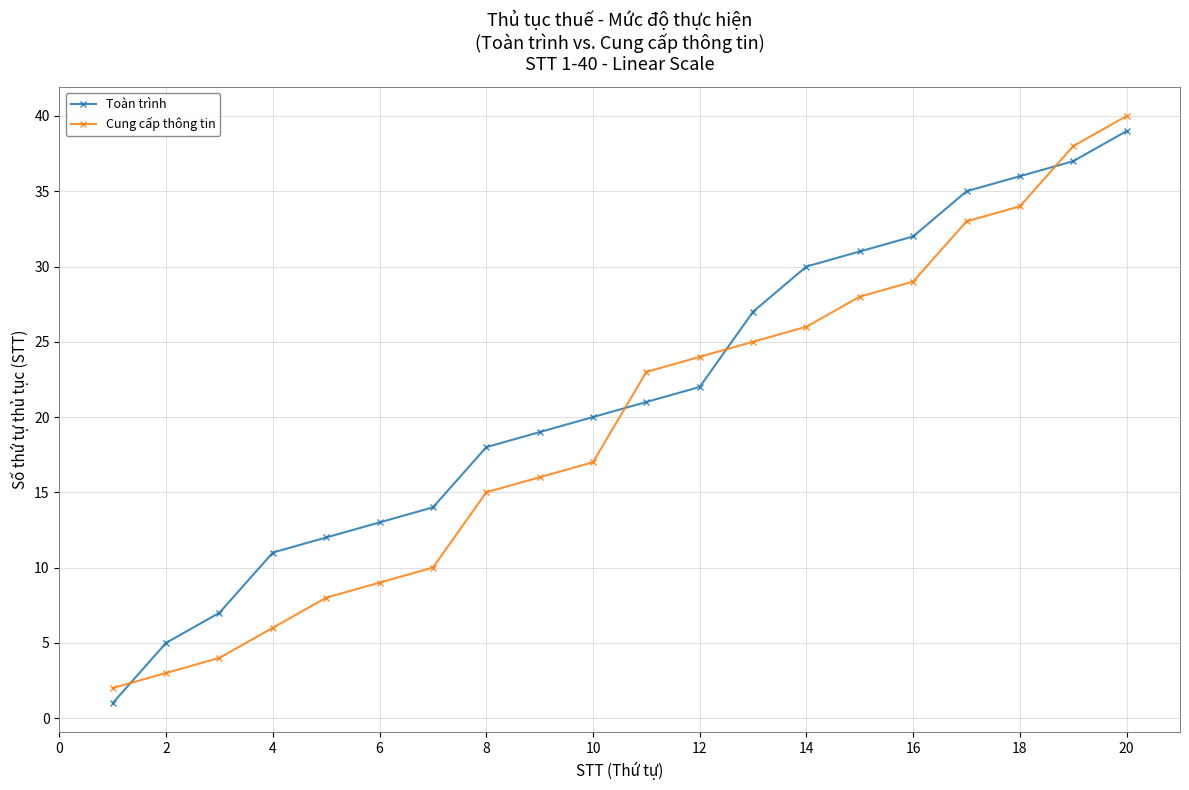

What is the average value of the Cung cấp thông tin series?

20